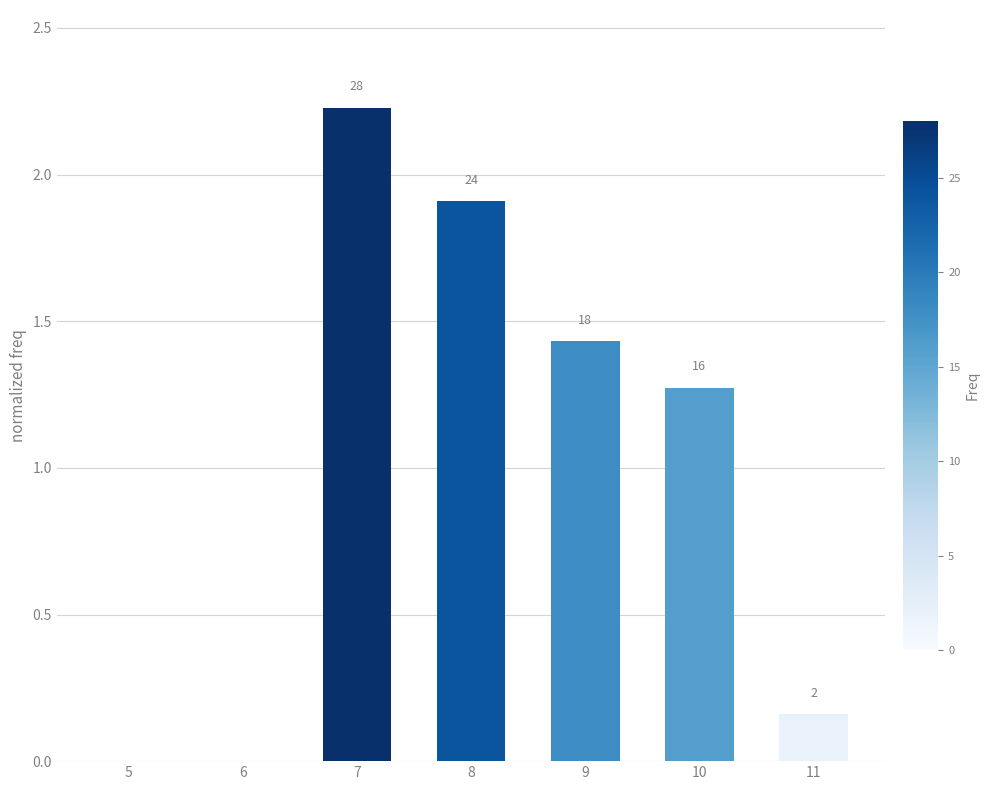

Rank the categories by value from highest to lowest.

7, 8, 9, 10, 11, 5, 6